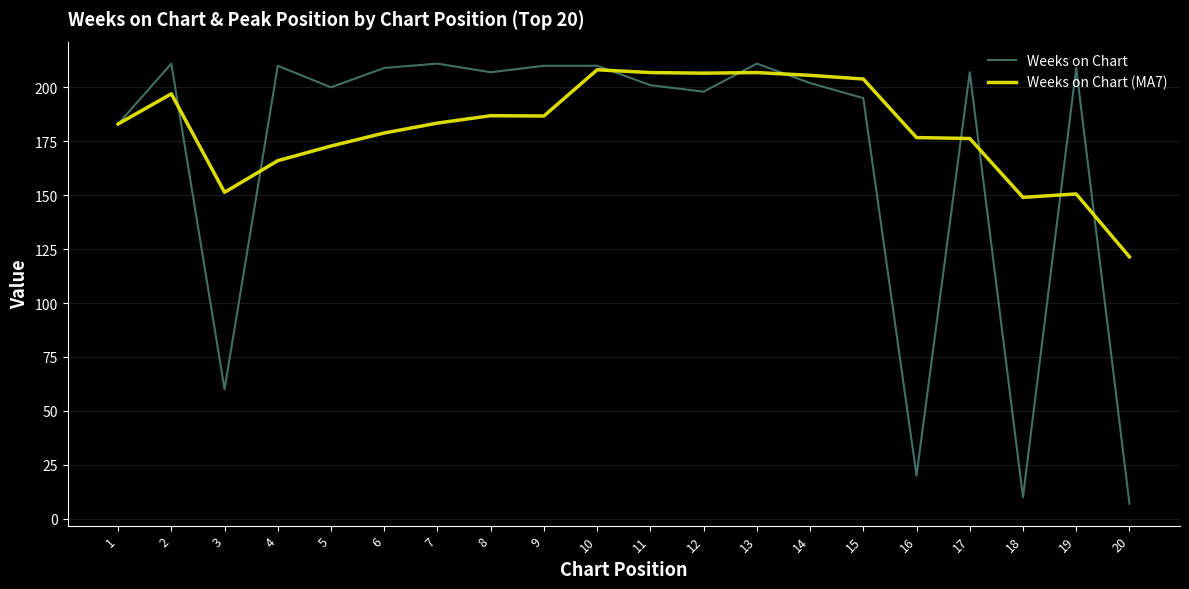

Rank the series by their average value, from highest to lowest.

Weeks on Chart (MA7), Weeks on Chart